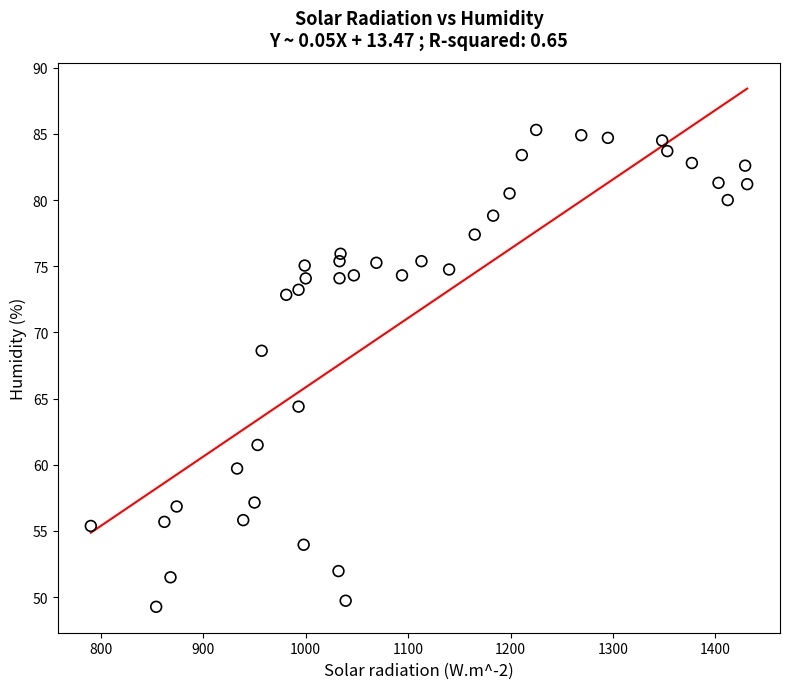

What is the range of Y values (max minus min)?

36.0